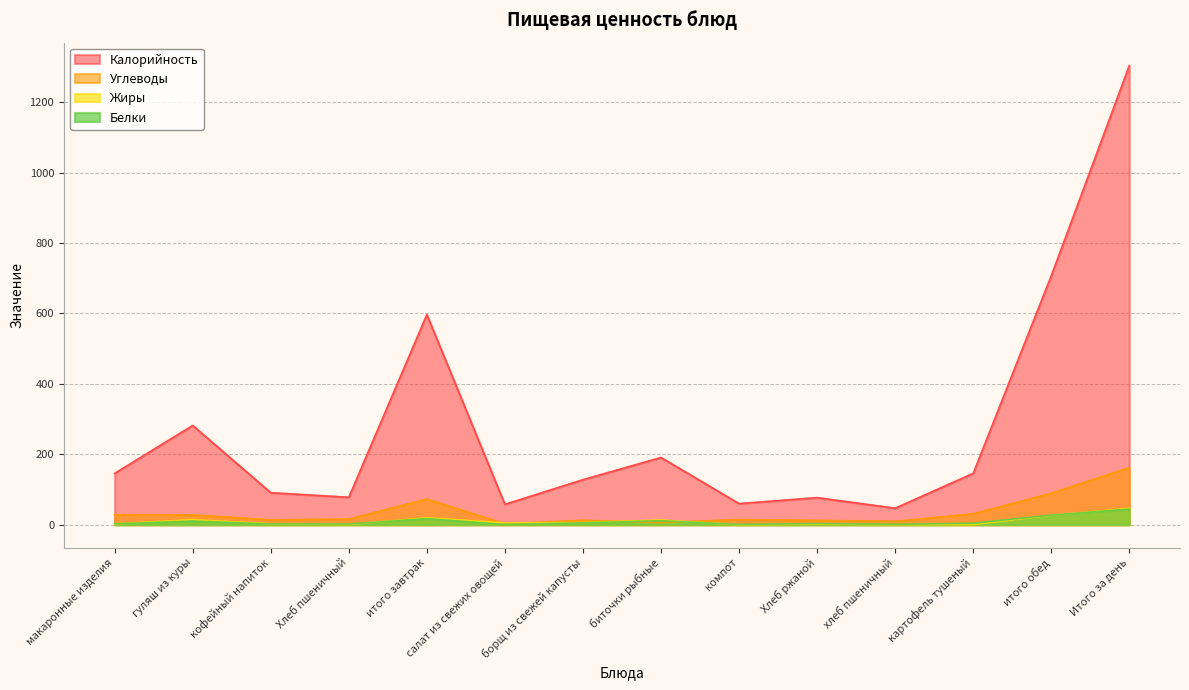

True or false: Белки and Калорийность intersect in this chart.

False